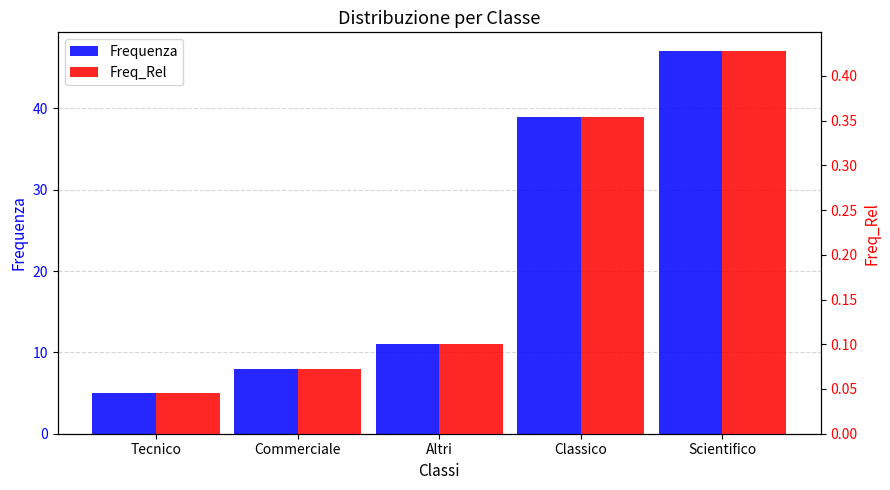

What is the minimum value for Frequenza?

5.0